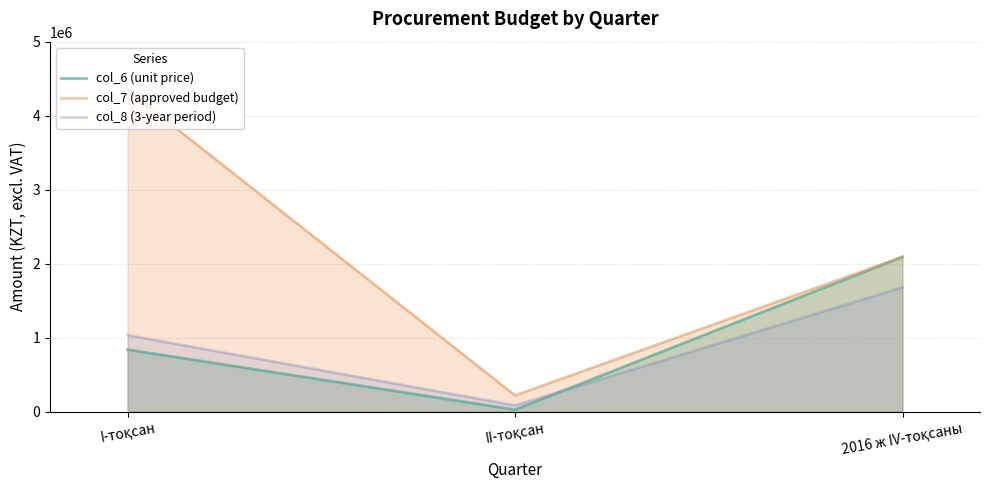

The value of col_7 (approved budget) at II-тоқсан is 220331.9. True or false?

True